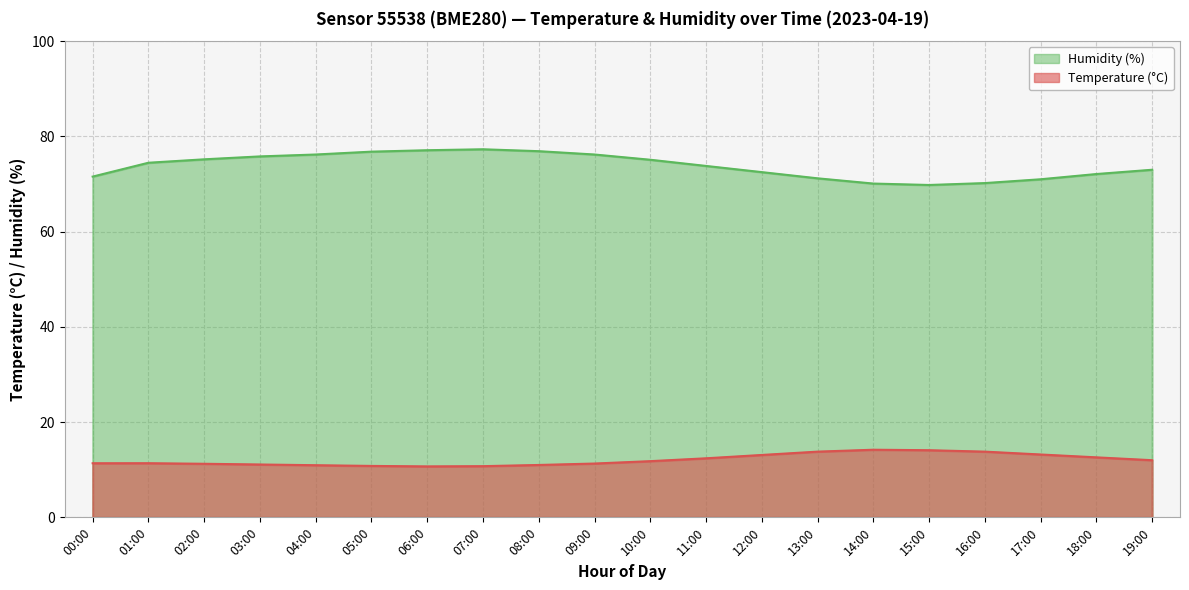

What is the difference between the maximum and minimum values in the temperature series?

3.5